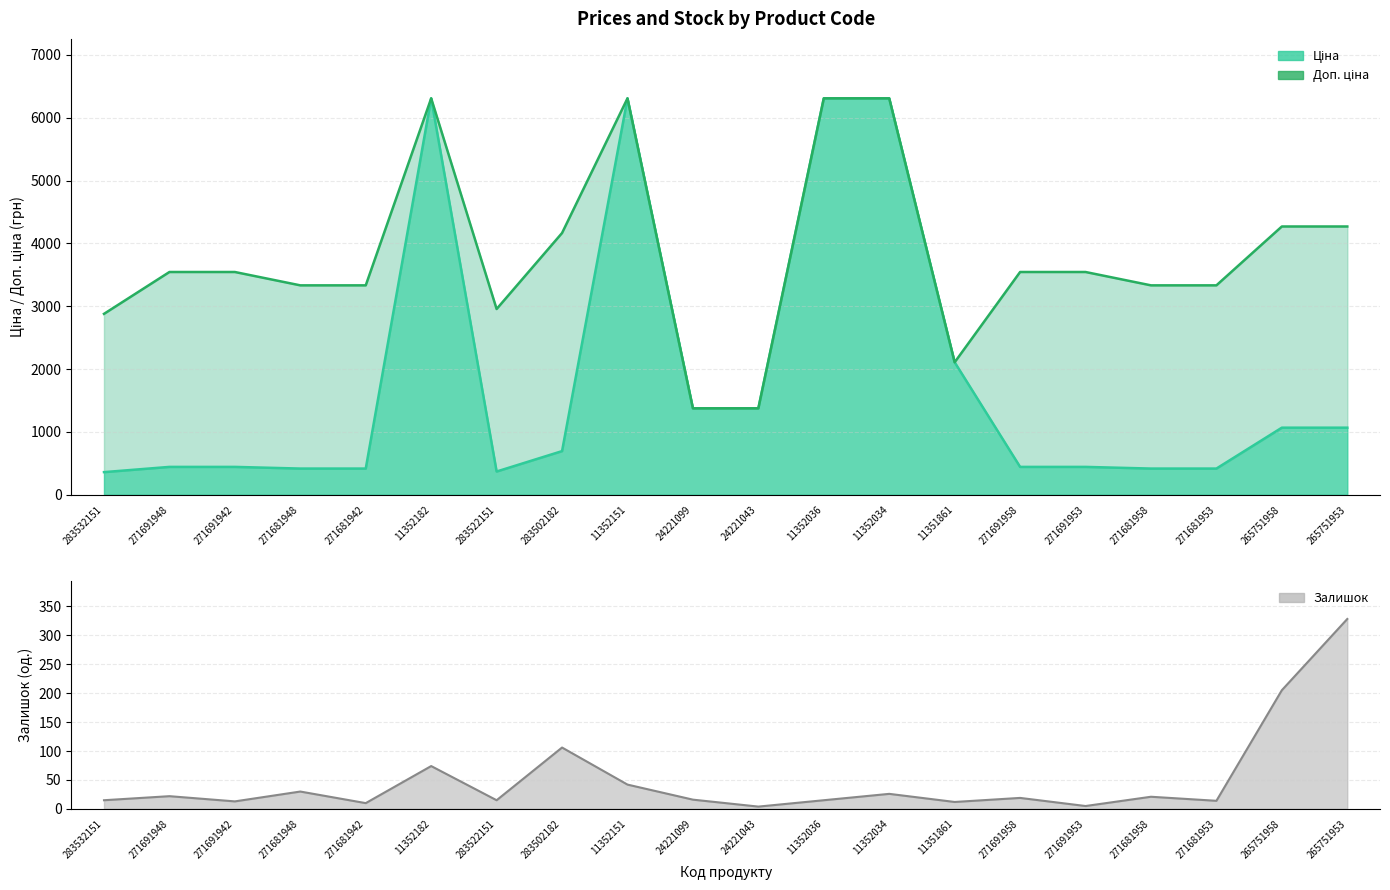

The Доп. ціна series shows 1375.0 at 24221043. True or false?

True